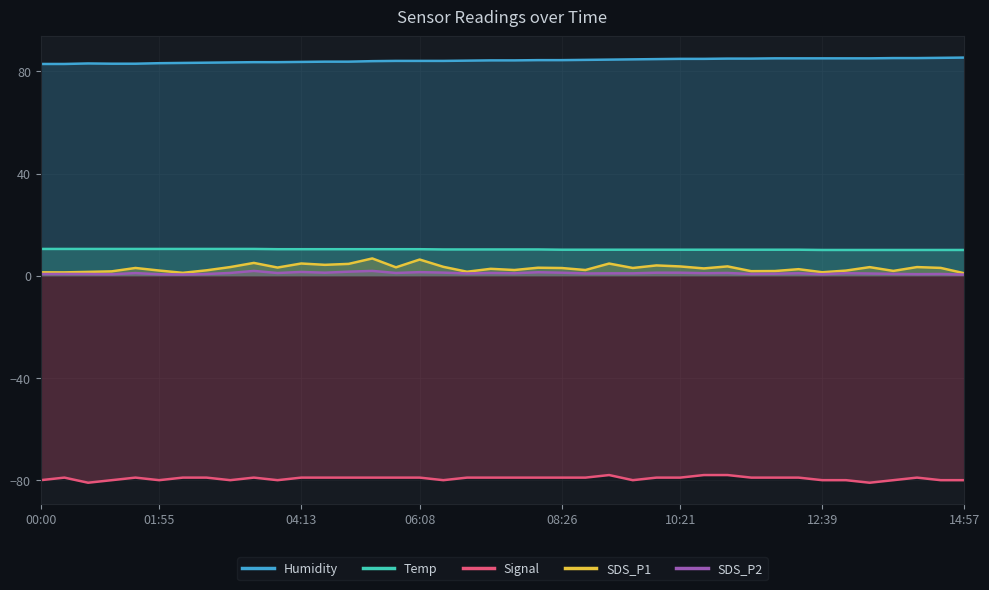

What is the value of the Humidity point at the 22nd from the left?

84.4